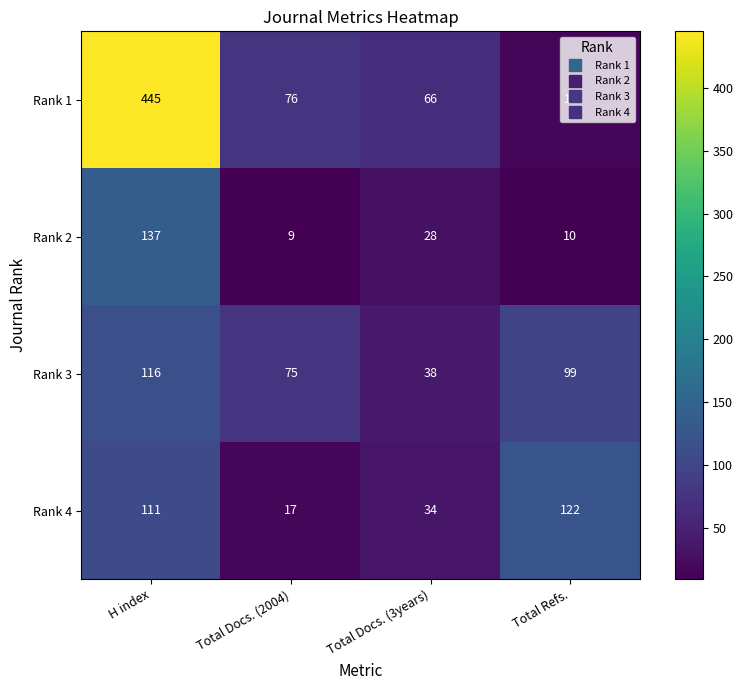

At which label does Rank 1 first exceed 76?

H index